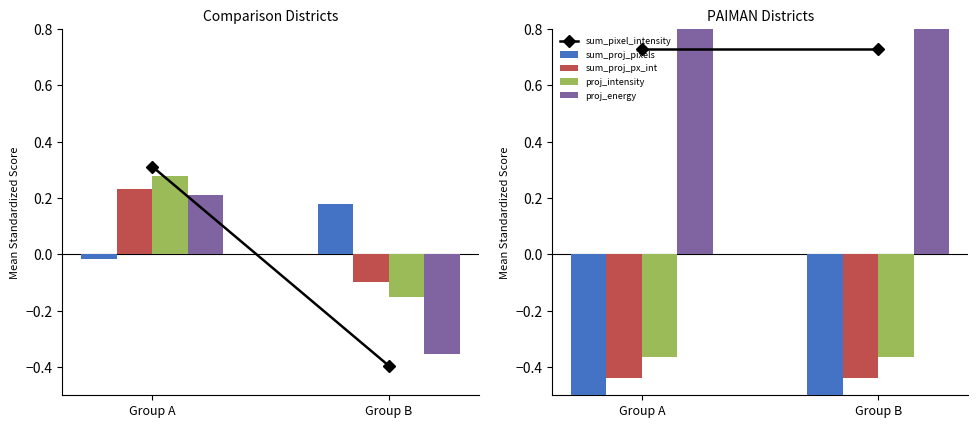

What is the sum of all projection_energy values?

1.5